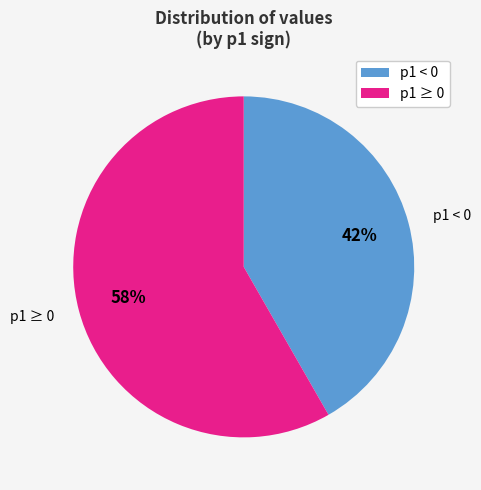

What is the majority slice?

p1 ≥ 0